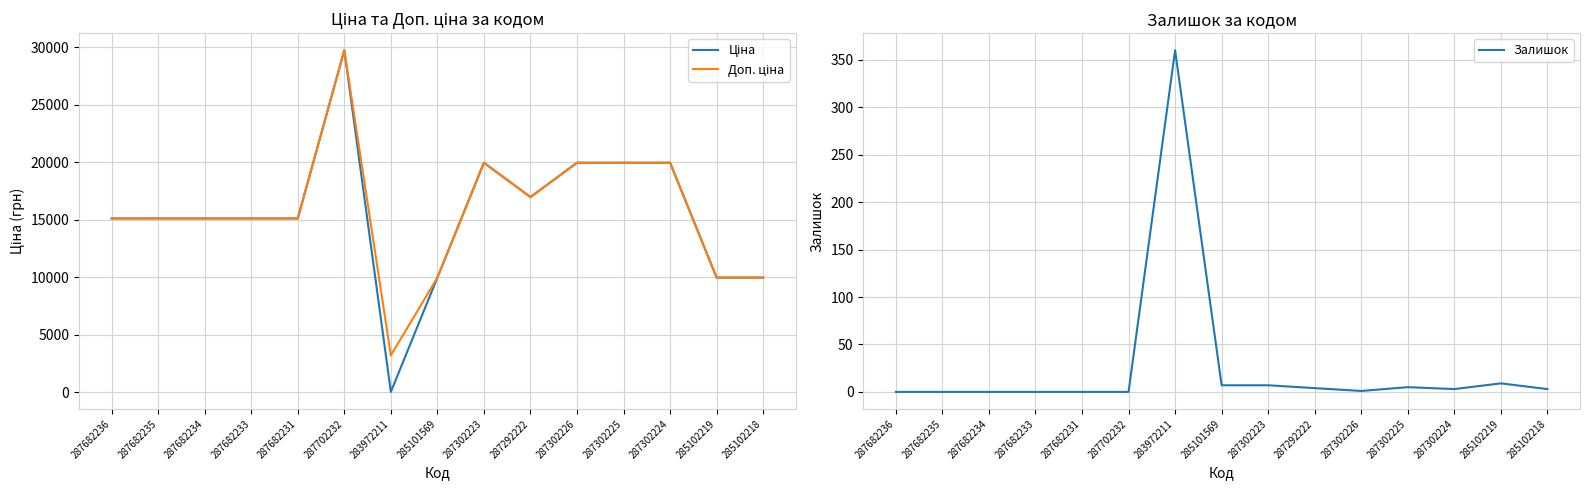

Where is the first local maximum for Ціна?

287702232